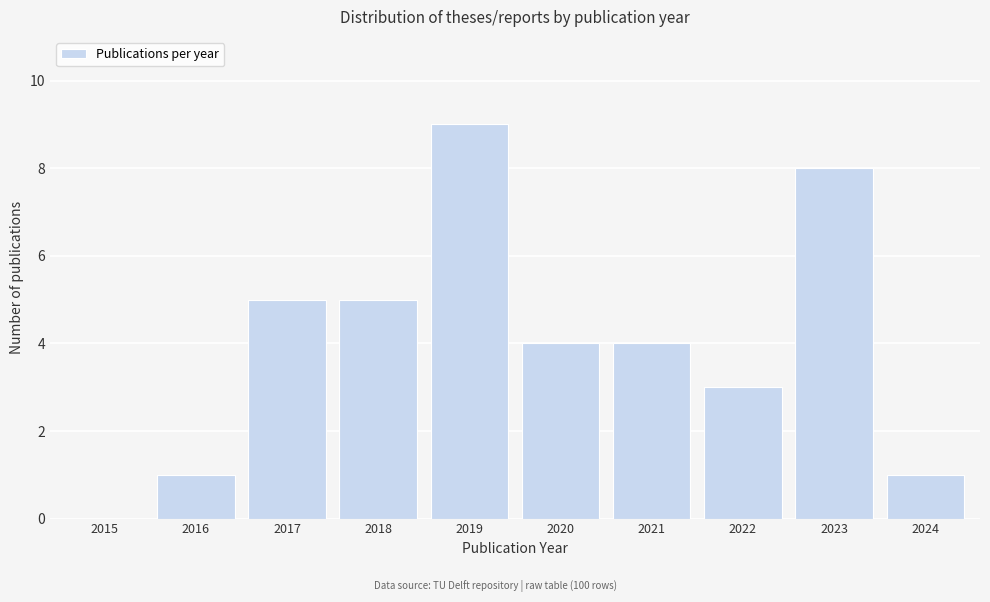

Reading right to left, extract all data points from this chart.

2024=1	2023=8	2022=3	2021=4	2020=4	2019=9	2018=5	2017=5	2016=1	2015=0